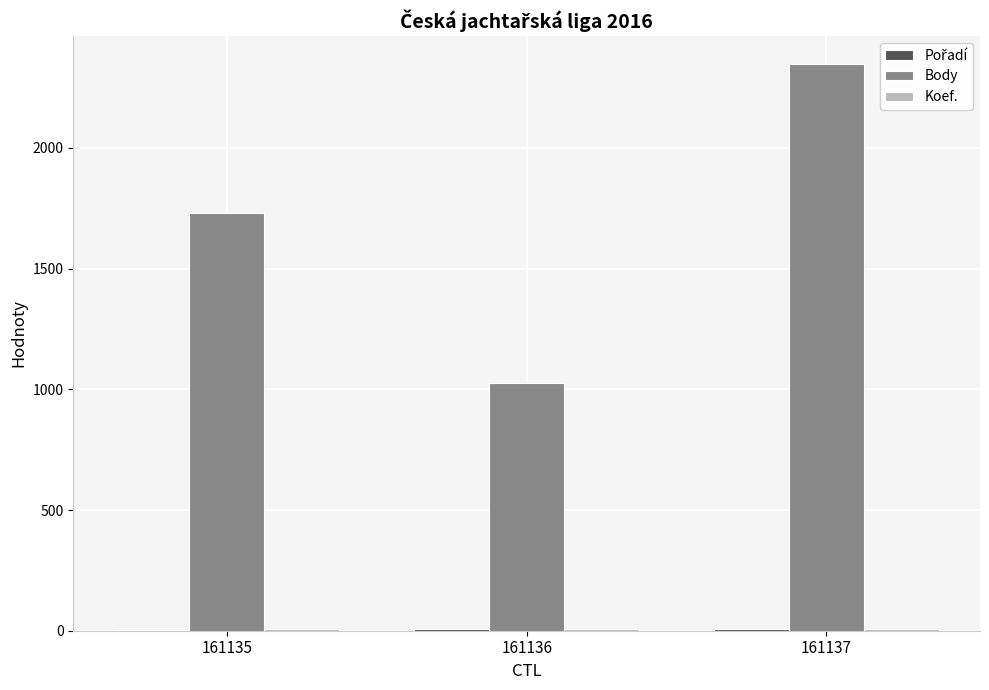

At which category is the sum across all series the highest?

161137